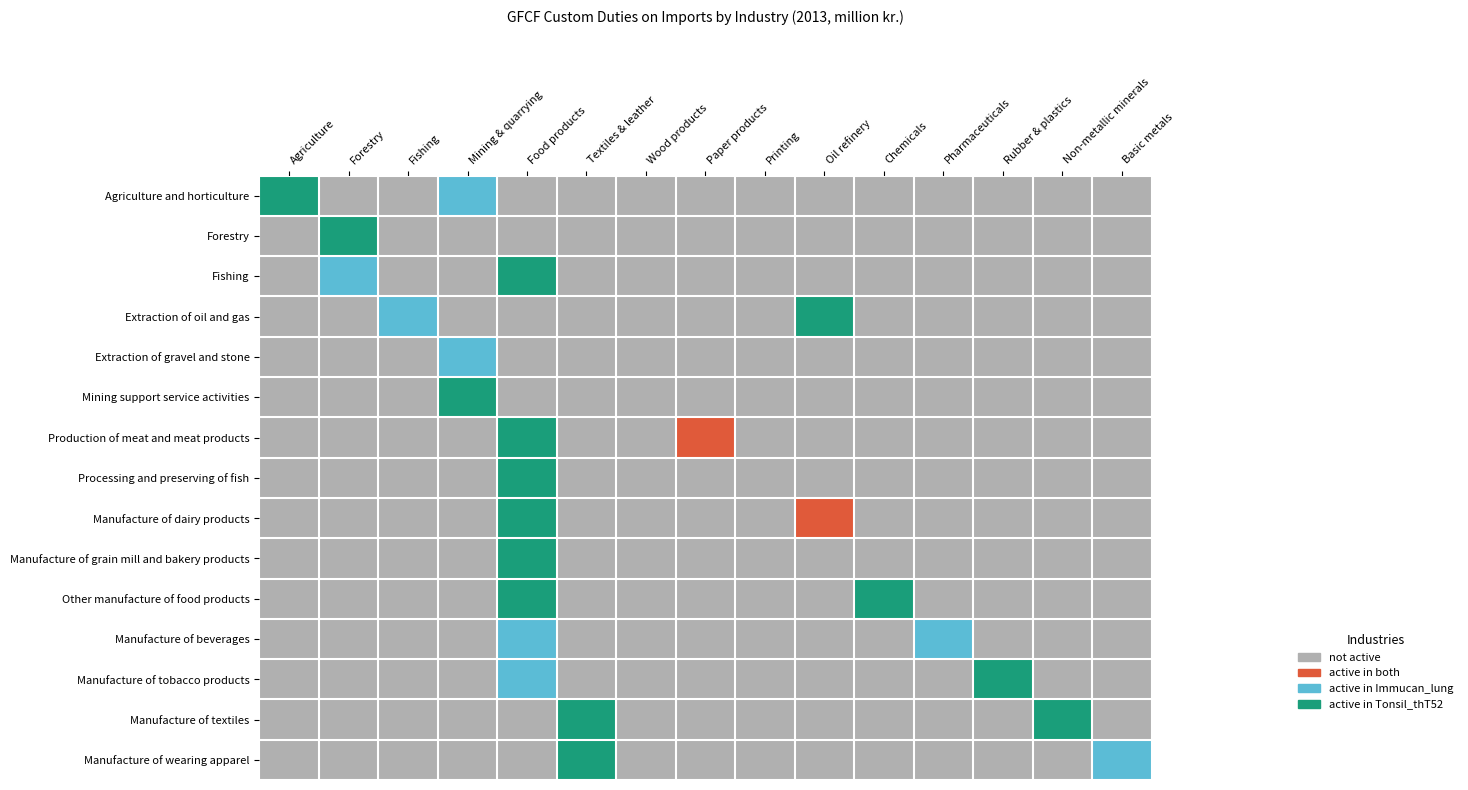

Reading right to left, what are all the values shown in this chart?

Agriculture and horticulture: Basic metals=0	Non-metallic minerals=0	Rubber & plastics=0	Pharmaceuticals=0	Chemicals=0	Oil refinery=0	Printing=0	Paper products=0	Wood products=0	Textiles & leather=0	Food products=0	Mining & quarrying=2	Fishing=0	Forestry=0	Agriculture=3
Forestry: Basic metals=0	Non-metallic minerals=0	Rubber & plastics=0	Pharmaceuticals=0	Chemicals=0	Oil refinery=0	Printing=0	Paper products=0	Wood products=0	Textiles & leather=0	Food products=0	Mining & quarrying=0	Fishing=0	Forestry=3	Agriculture=0
Fishing: Basic metals=0	Non-metallic minerals=0	Rubber & plastics=0	Pharmaceuticals=0	Chemicals=0	Oil refinery=0	Printing=0	Paper products=0	Wood products=0	Textiles & leather=0	Food products=3	Mining & quarrying=0	Fishing=0	Forestry=2	Agriculture=0
Extraction of oil and gas: Basic metals=0	Non-metallic minerals=0	Rubber & plastics=0	Pharmaceuticals=0	Chemicals=0	Oil refinery=3	Printing=0	Paper products=0	Wood products=0	Textiles & leather=0	Food products=0	Mining & quarrying=0	Fishing=2	Forestry=0	Agriculture=0
Extraction of gravel and stone: Basic metals=0	Non-metallic minerals=0	Rubber & plastics=0	Pharmaceuticals=0	Chemicals=0	Oil refinery=0	Printing=0	Paper products=0	Wood products=0	Textiles & leather=0	Food products=0	Mining & quarrying=2	Fishing=0	Forestry=0	Agriculture=0
Mining support service activities: Basic metals=0	Non-metallic minerals=0	Rubber & plastics=0	Pharmaceuticals=0	Chemicals=0	Oil refinery=0	Printing=0	Paper products=0	Wood products=0	Textiles & leather=0	Food products=0	Mining & quarrying=3	Fishing=0	Forestry=0	Agriculture=0
Production of meat and meat products: Basic metals=0	Non-metallic minerals=0	Rubber & plastics=0	Pharmaceuticals=0	Chemicals=0	Oil refinery=0	Printing=0	Paper products=1	Wood products=0	Textiles & leather=0	Food products=3	Mining & quarrying=0	Fishing=0	Forestry=0	Agriculture=0
Processing and preserving of fish: Basic metals=0	Non-metallic minerals=0	Rubber & plastics=0	Pharmaceuticals=0	Chemicals=0	Oil refinery=0	Printing=0	Paper products=0	Wood products=0	Textiles & leather=0	Food products=3	Mining & quarrying=0	Fishing=0	Forestry=0	Agriculture=0
Manufacture of dairy products: Basic metals=0	Non-metallic minerals=0	Rubber & plastics=0	Pharmaceuticals=0	Chemicals=0	Oil refinery=1	Printing=0	Paper products=0	Wood products=0	Textiles & leather=0	Food products=3	Mining & quarrying=0	Fishing=0	Forestry=0	Agriculture=0
Manufacture of grain mill and bakery products: Basic metals=0	Non-metallic minerals=0	Rubber & plastics=0	Pharmaceuticals=0	Chemicals=0	Oil refinery=0	Printing=0	Paper products=0	Wood products=0	Textiles & leather=0	Food products=3	Mining & quarrying=0	Fishing=0	Forestry=0	Agriculture=0
Other manufacture of food products: Basic metals=0	Non-metallic minerals=0	Rubber & plastics=0	Pharmaceuticals=0	Chemicals=3	Oil refinery=0	Printing=0	Paper products=0	Wood products=0	Textiles & leather=0	Food products=3	Mining & quarrying=0	Fishing=0	Forestry=0	Agriculture=0
Manufacture of beverages: Basic metals=0	Non-metallic minerals=0	Rubber & plastics=0	Pharmaceuticals=2	Chemicals=0	Oil refinery=0	Printing=0	Paper products=0	Wood products=0	Textiles & leather=0	Food products=2	Mining & quarrying=0	Fishing=0	Forestry=0	Agriculture=0
Manufacture of tobacco products: Basic metals=0	Non-metallic minerals=0	Rubber & plastics=3	Pharmaceuticals=0	Chemicals=0	Oil refinery=0	Printing=0	Paper products=0	Wood products=0	Textiles & leather=0	Food products=2	Mining & quarrying=0	Fishing=0	Forestry=0	Agriculture=0
Manufacture of textiles: Basic metals=0	Non-metallic minerals=3	Rubber & plastics=0	Pharmaceuticals=0	Chemicals=0	Oil refinery=0	Printing=0	Paper products=0	Wood products=0	Textiles & leather=3	Food products=0	Mining & quarrying=0	Fishing=0	Forestry=0	Agriculture=0
Manufacture of wearing apparel: Basic metals=2	Non-metallic minerals=0	Rubber & plastics=0	Pharmaceuticals=0	Chemicals=0	Oil refinery=0	Printing=0	Paper products=0	Wood products=0	Textiles & leather=3	Food products=0	Mining & quarrying=0	Fishing=0	Forestry=0	Agriculture=0